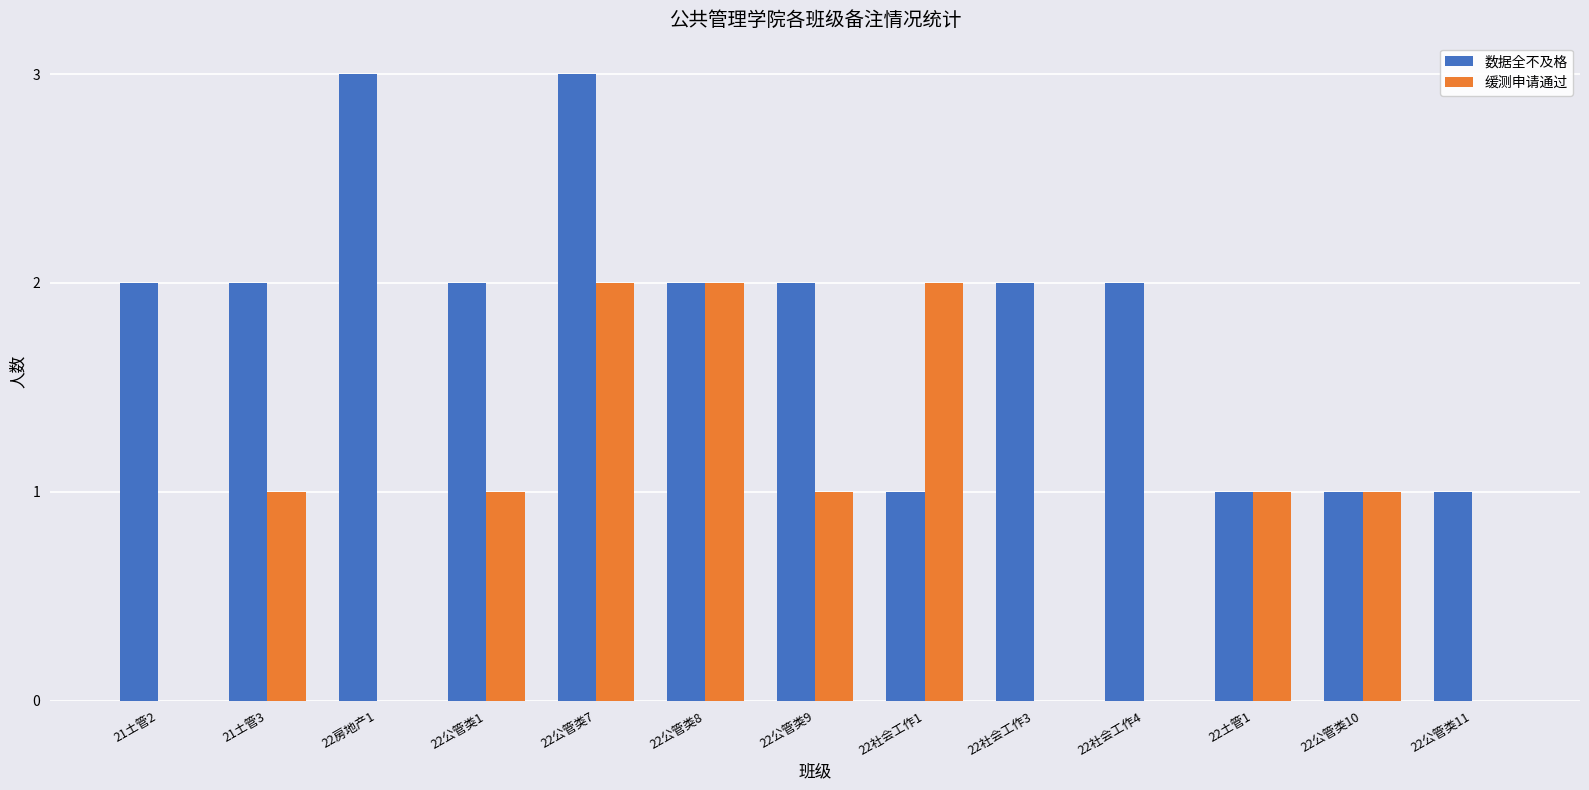

At which category is the sum across all series the highest?

22公管类7